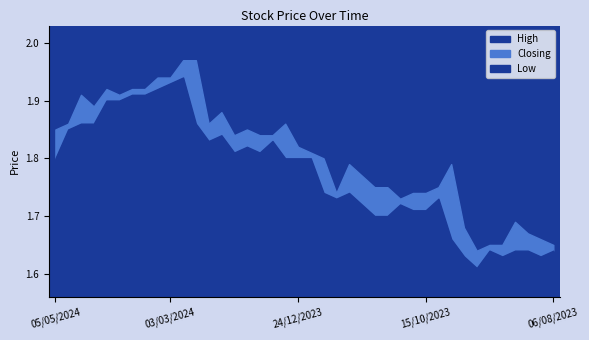

What is the value of the High point at the 10th from the left?

2.0